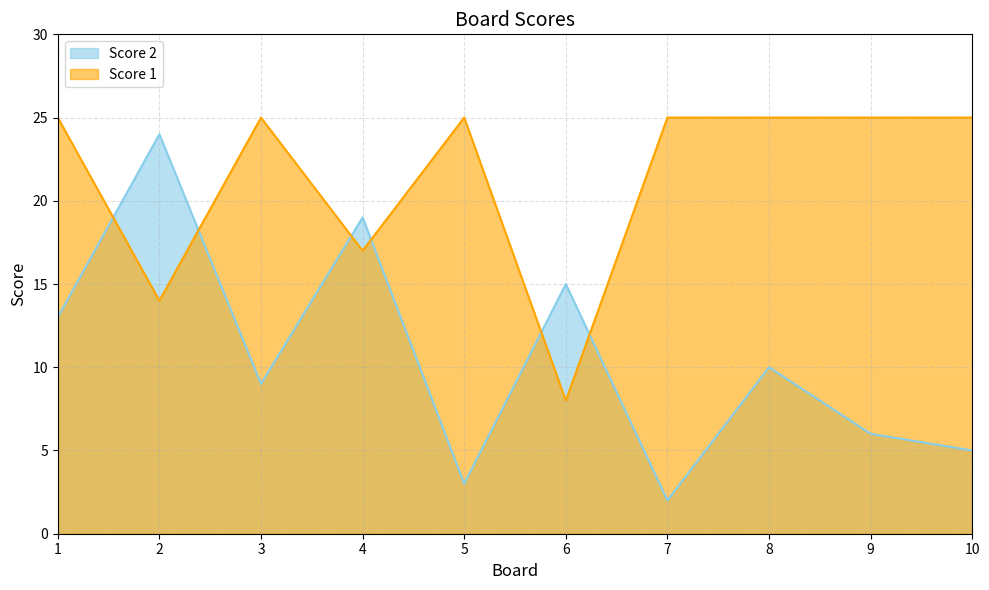

True or false: Score 1 has a value of 10 at 9.

False